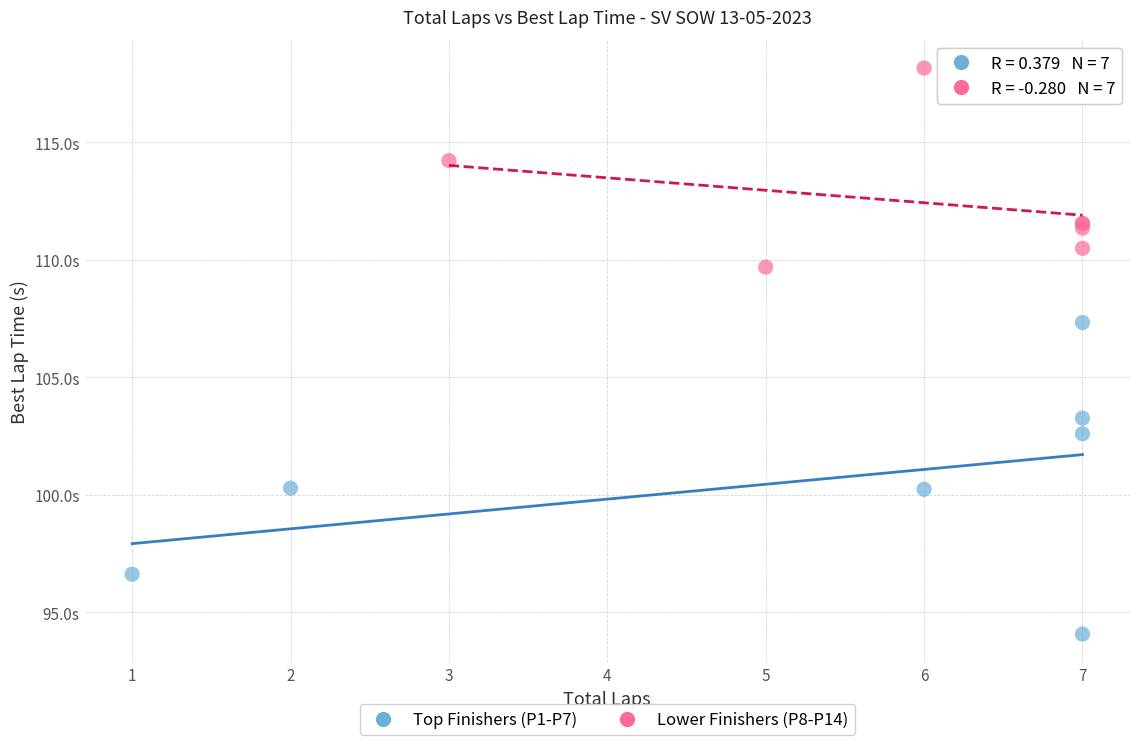

What are all the series names shown in the legend?

Top Finishers (P1-P7), Lower Finishers (P8-P14)